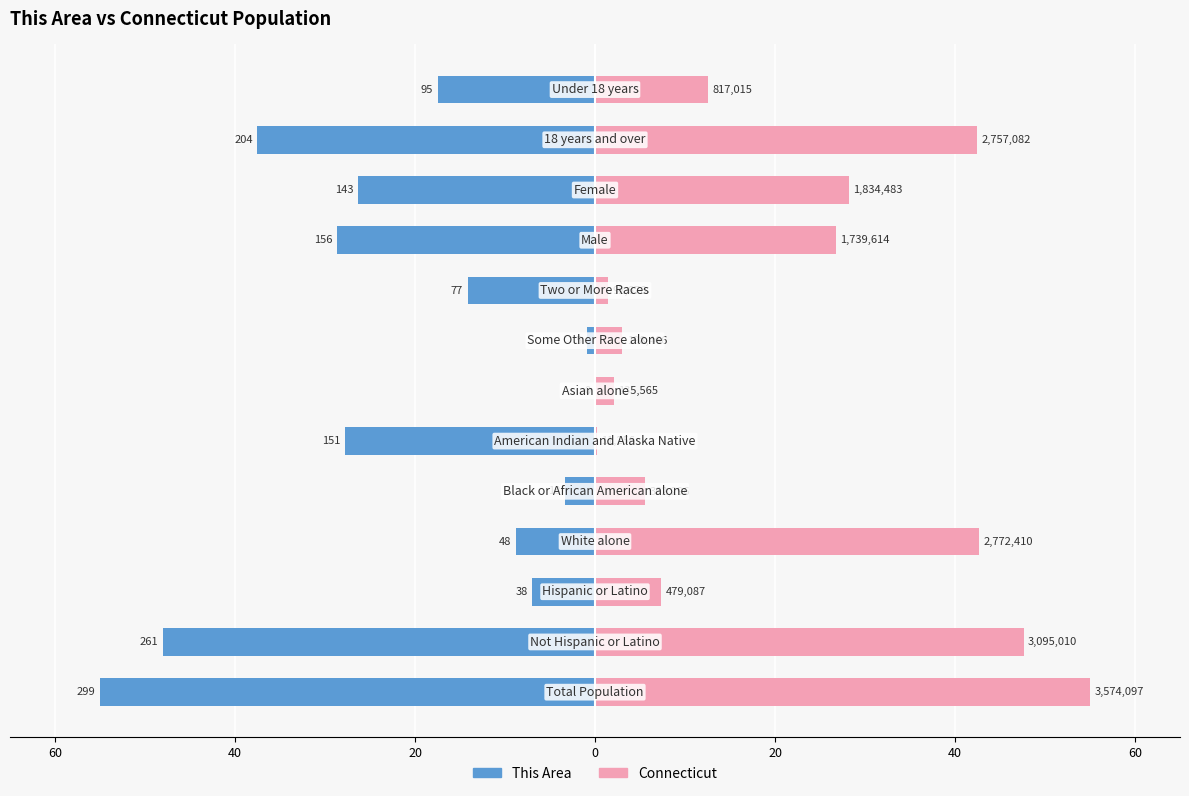

True or false: This Area has a value of -14.2 at 8.

True